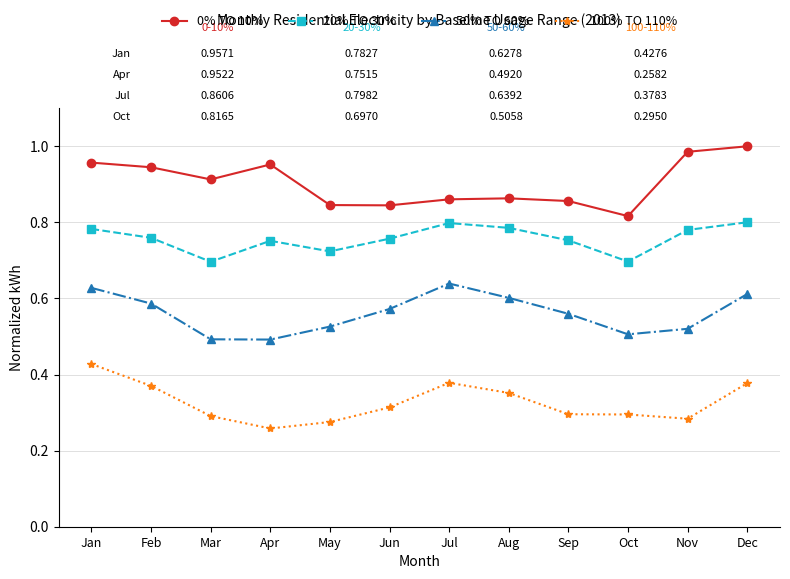

Count the 20% TO 30% values in the range 0 to 1.

12